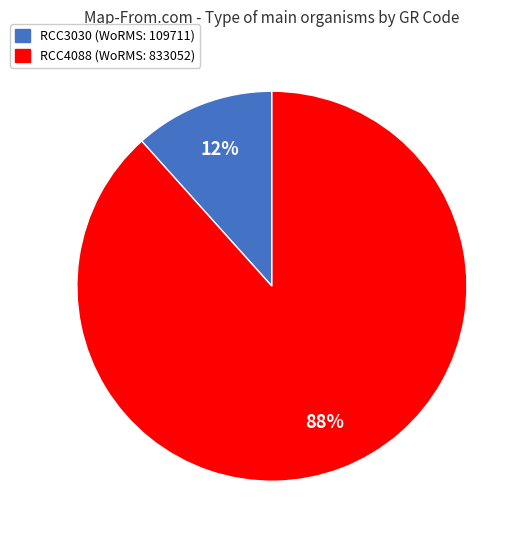

Is there any slice that represents more than half of the pie?

Yes